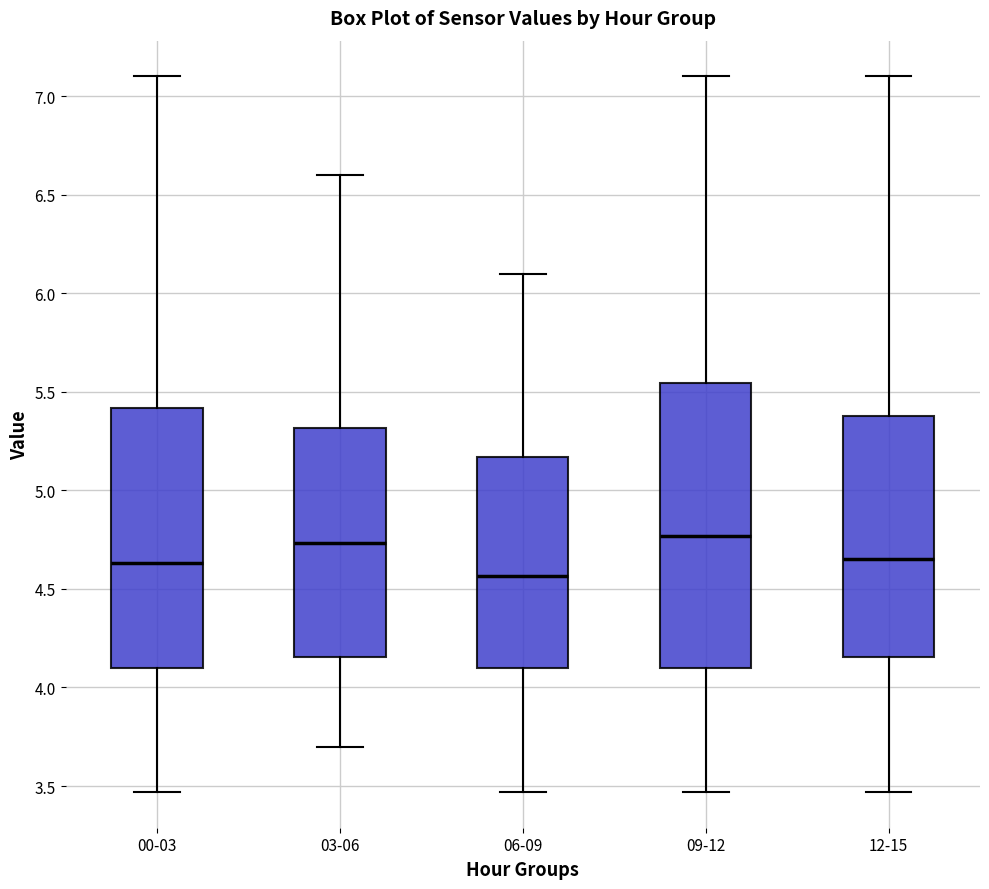

Reading left to right, transcribe this box plot: for each box, give where its median line is, the range the box spans, and where its two whiskers end, as read against the y-axis. The values are not printed on the chart, so give them approximately, as read against the axis.

00-03: median 4.65, box 4.10 to 5.40, whiskers 3.45 to 7.10
03-06: median 4.75, box 4.15 to 5.30, whiskers 3.70 to 6.60
06-09: median 4.55, box 4.10 to 5.15, whiskers 3.45 to 6.10
09-12: median 4.75, box 4.10 to 5.55, whiskers 3.45 to 7.10
12-15: median 4.65, box 4.15 to 5.40, whiskers 3.45 to 7.10